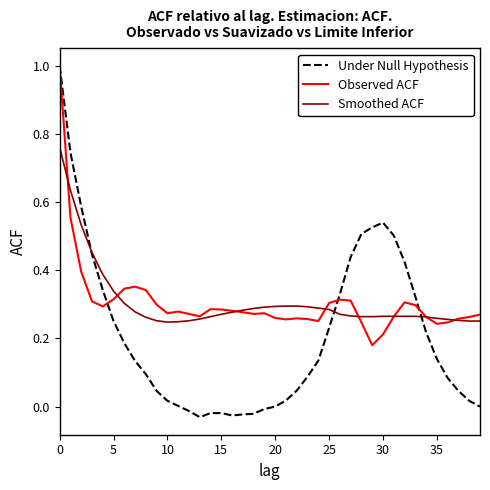

How many intersections are there between Smoothed ACF and Under Null Hypothesis?

3